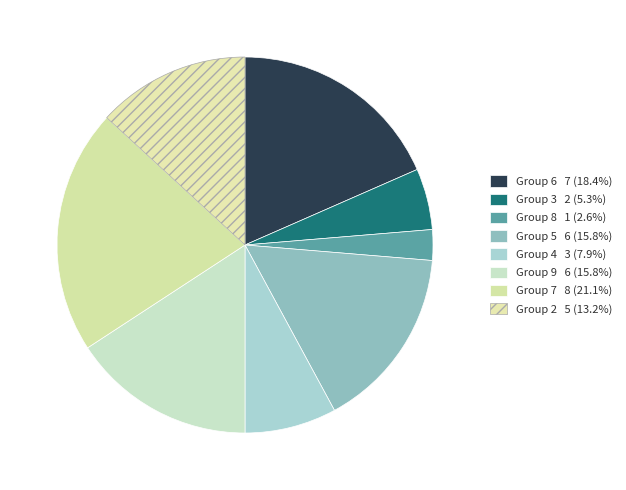

Count the number of slices in the pie.

8